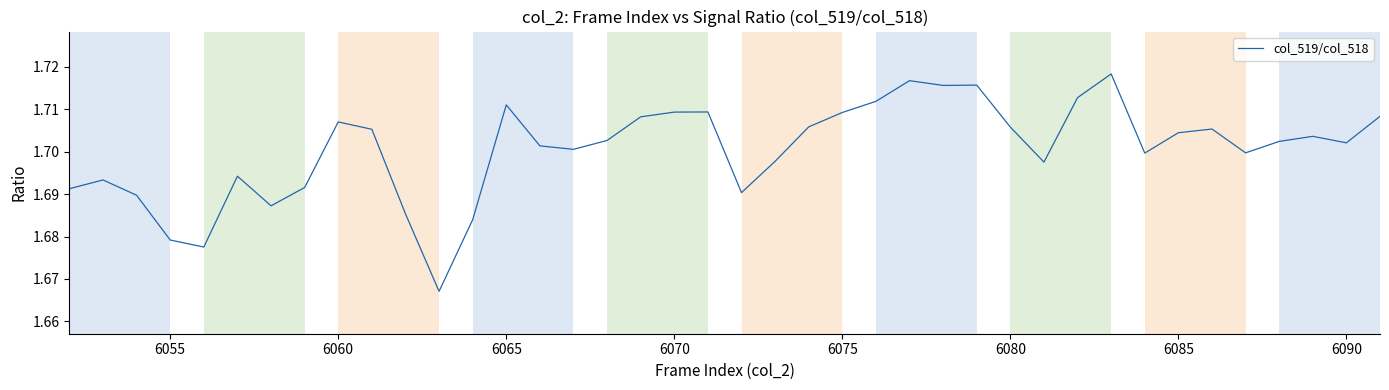

True or false: the data shows 0.4 at 6070.

False